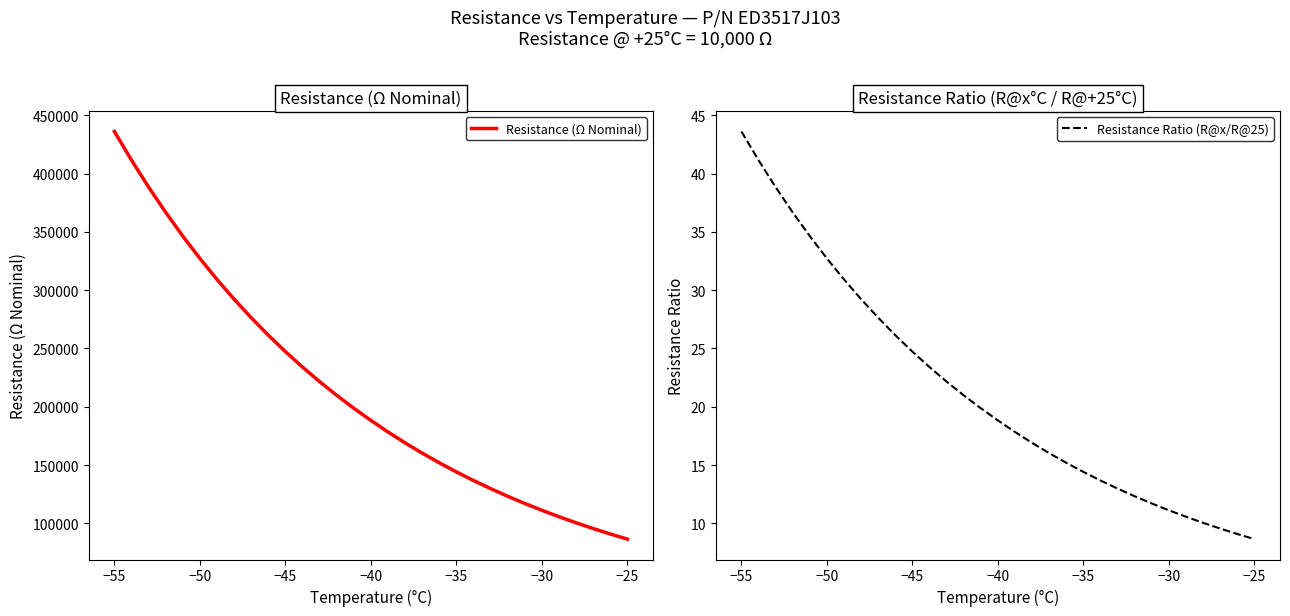

Which category has the highest value in the Resistance Ratio (R@x/R@25) series?

−55